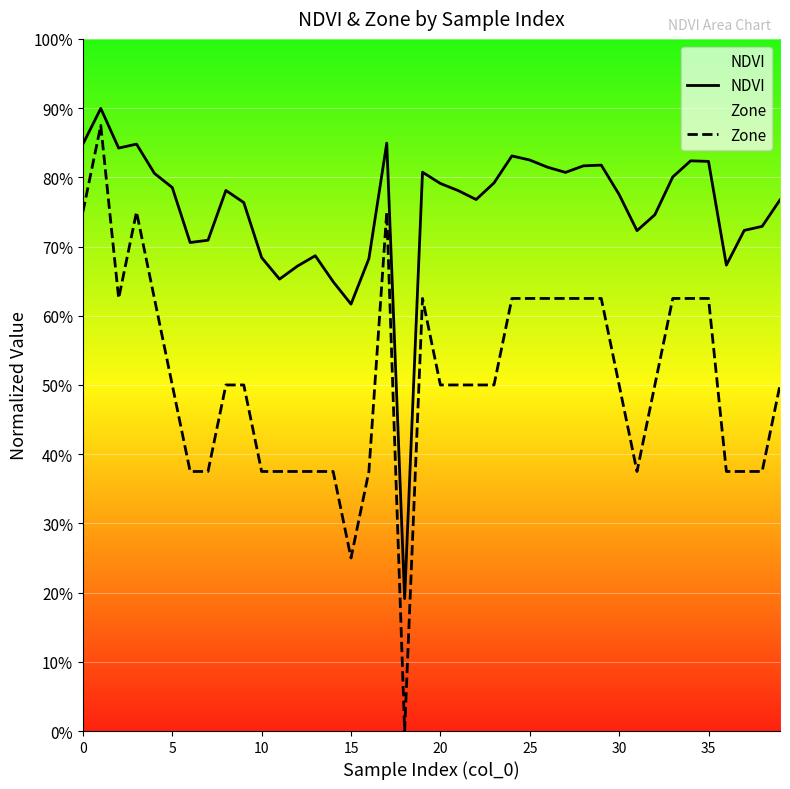

What is the sum of all NDVI values?

30.1